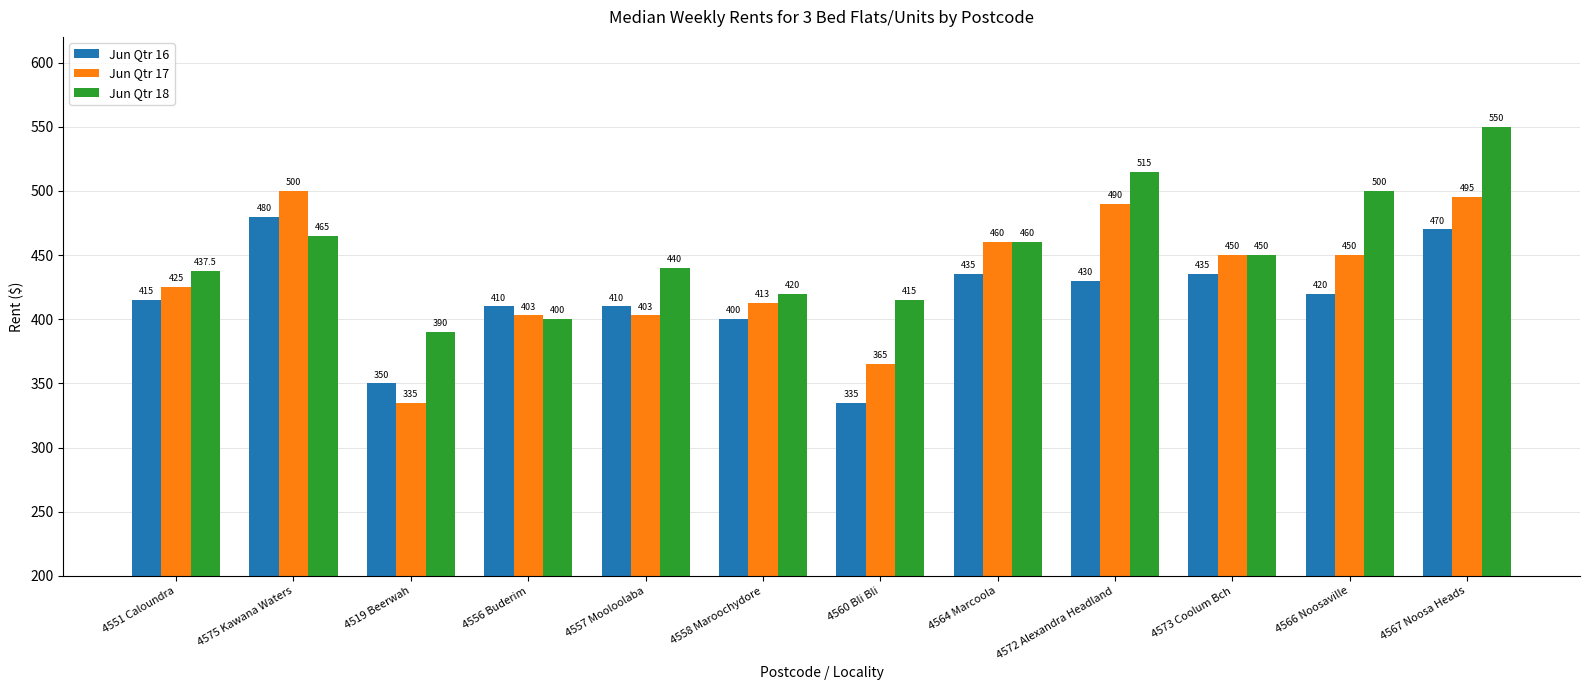

How many bars are there in total?

36